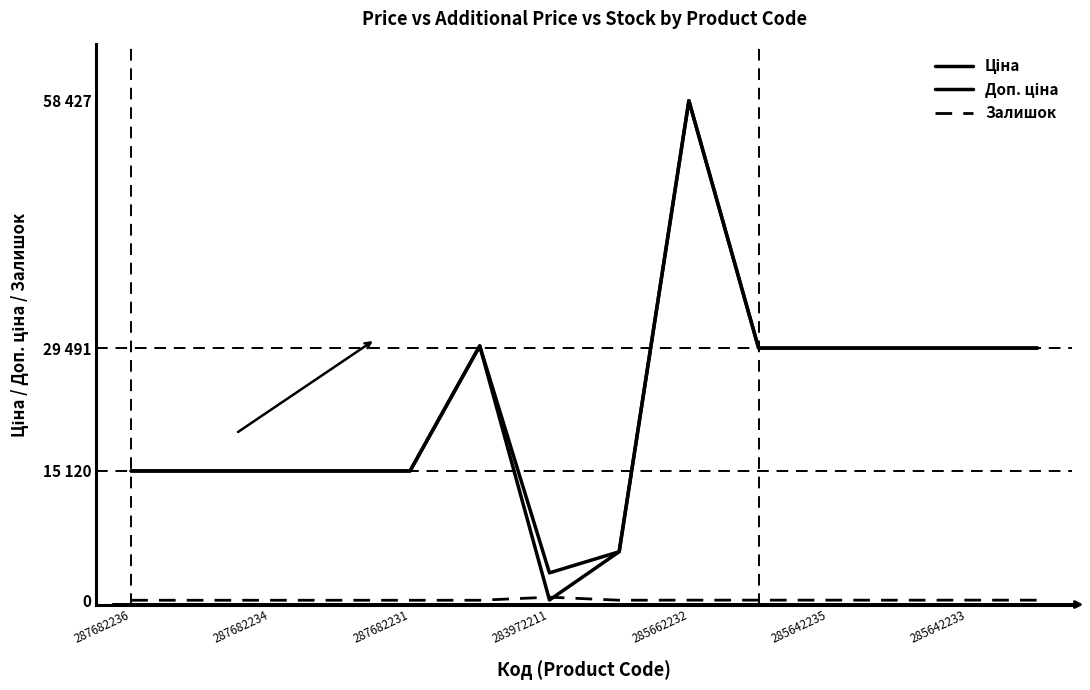

What is the value of the Ціна point at the 3rd from the left?

15120.0